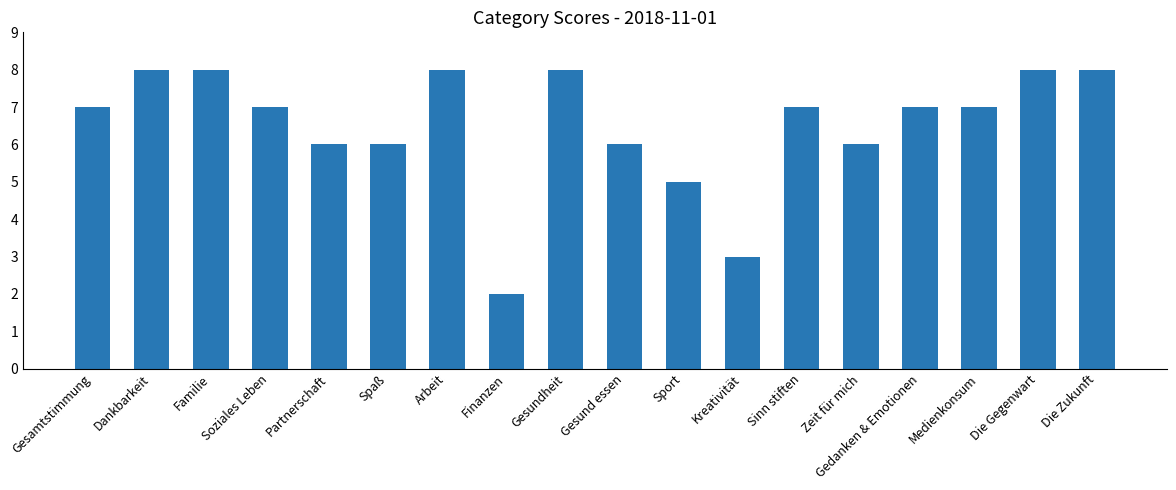

What is the sum of all values?

117